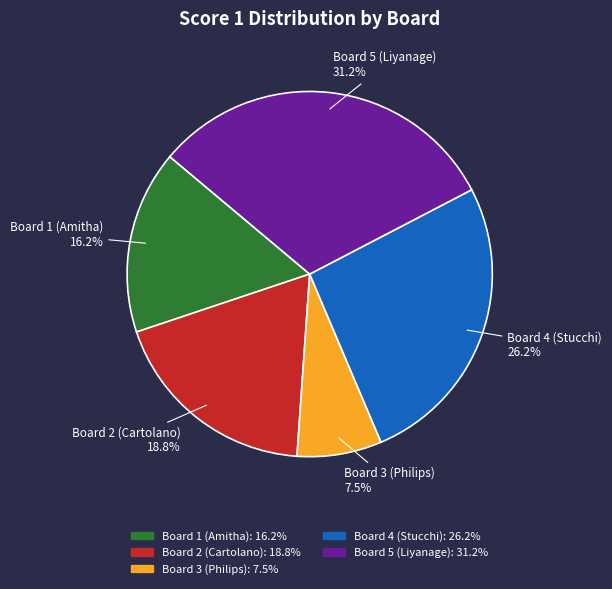

What is the largest slice in the pie chart?

Board 5 (Liyanage)